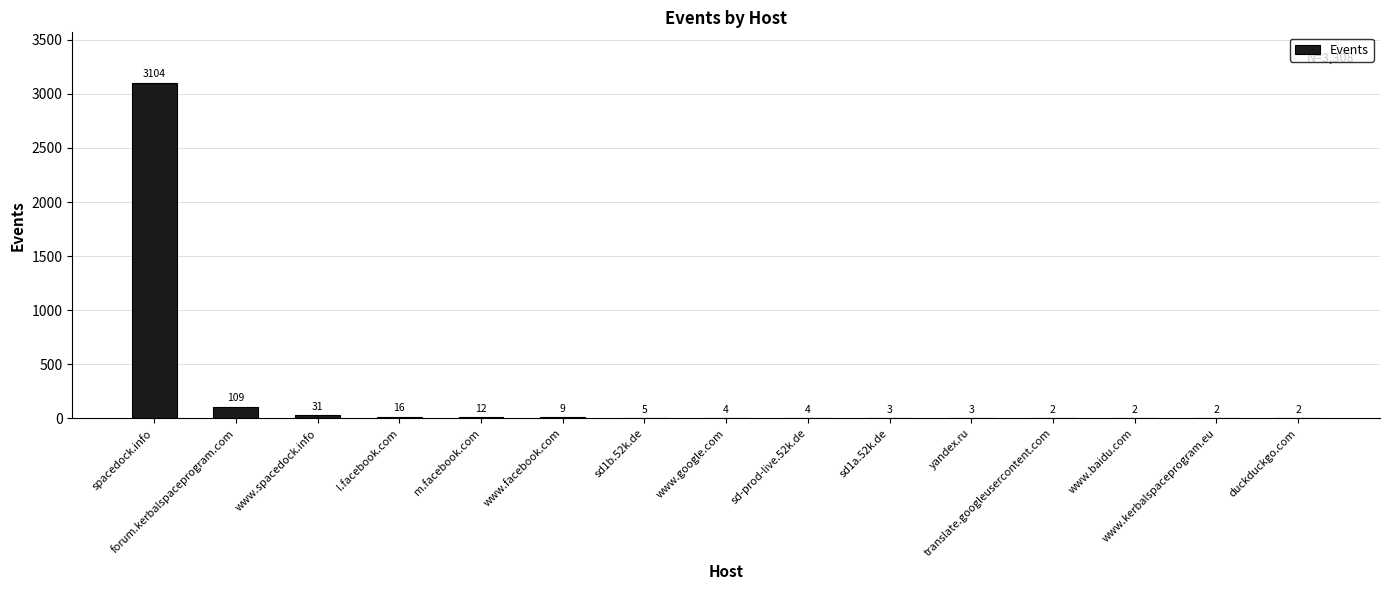

What is the maximum value shown in the chart?

3104